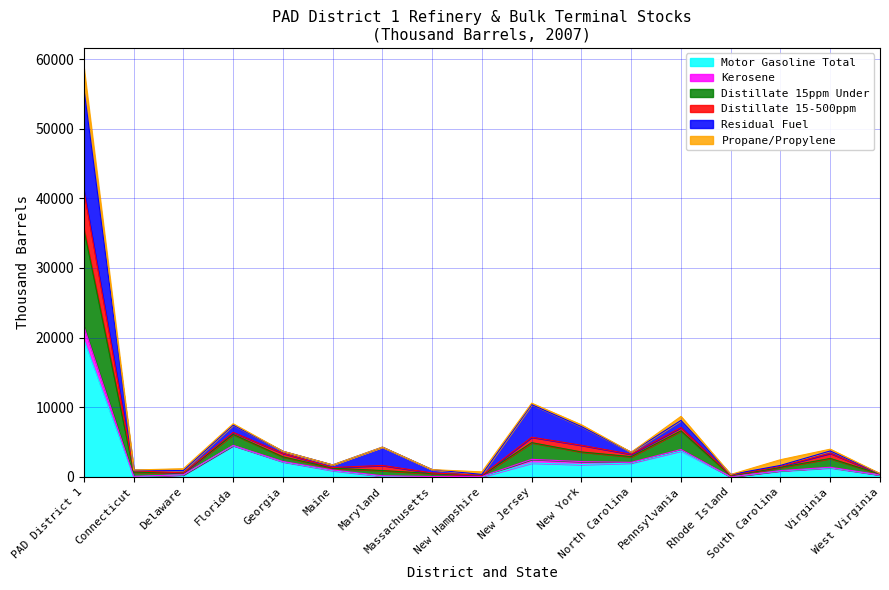

What is the highest value of the Motor Gasoline Total series?

19732